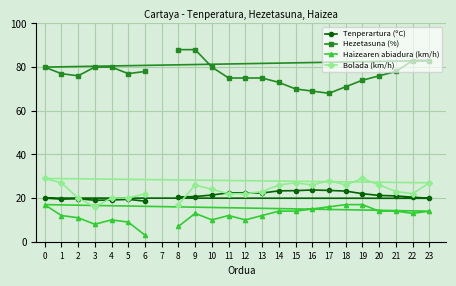

What is the lowest value of the Haizearen abiadura (km/h) series?

3.0